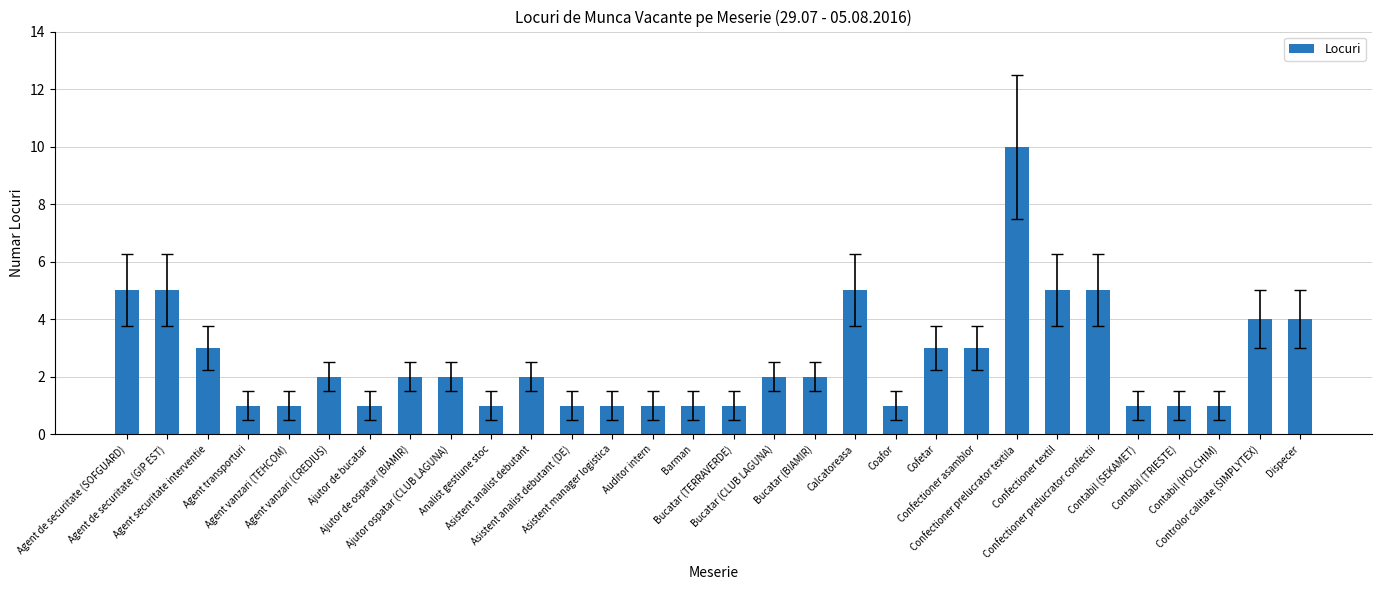

How many data points does each series have?

30